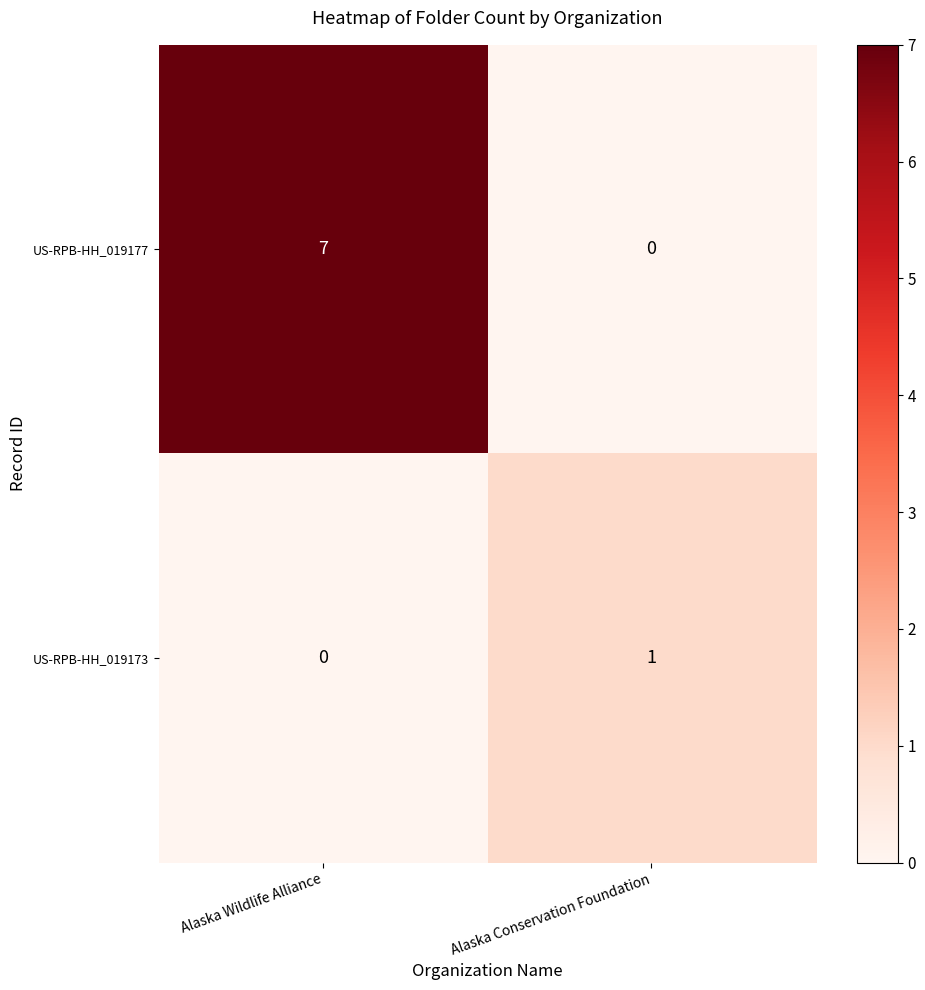

Where is US-RPB-HH_019177 nearest to the value 3?

Alaska Conservation Foundation